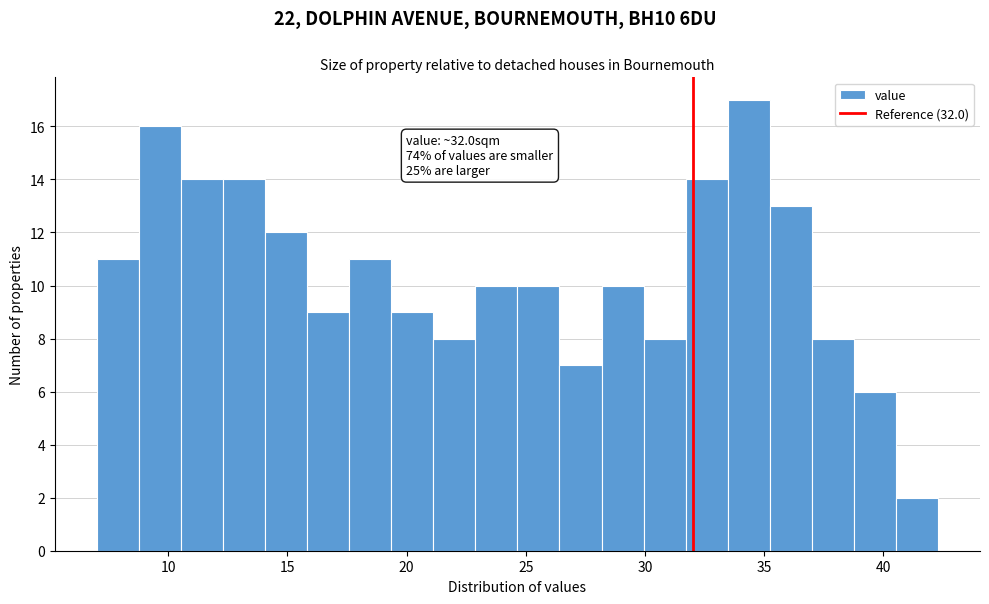

Read against the x-axis, roughly where is the centre of the tallest bar?

34.5